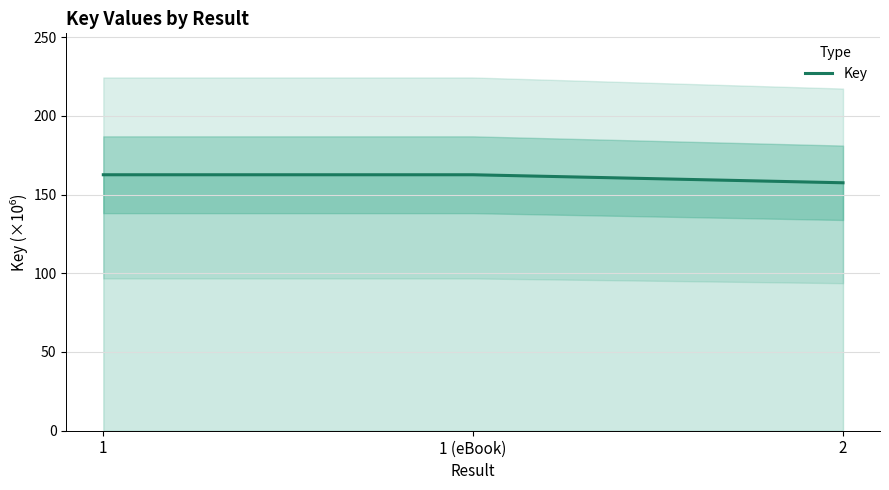

At which label is the value closest to 160?

2